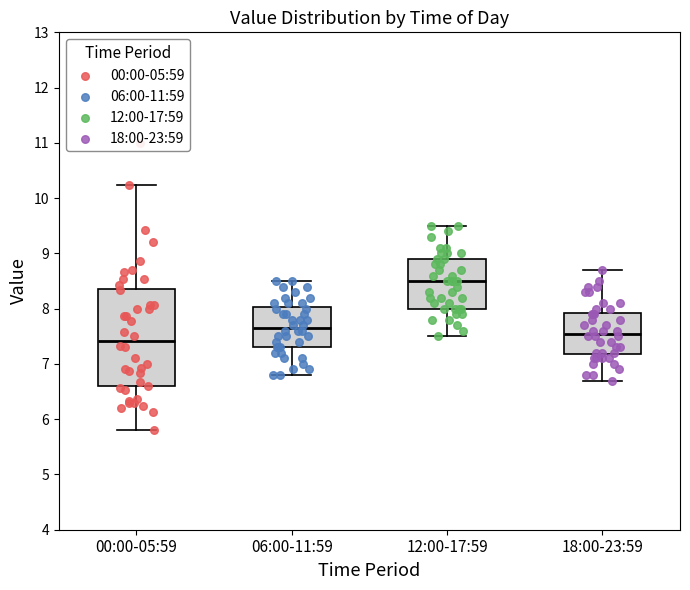

Comparing the boxes themselves (not the whiskers), which one is the tallest?

00:00-05:59